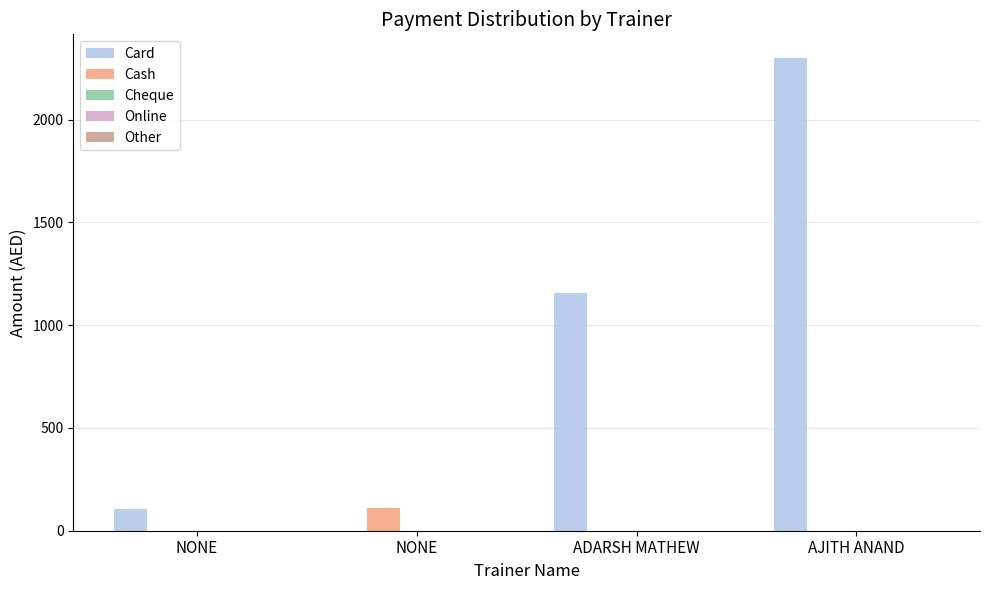

How many data points does each series have?

4